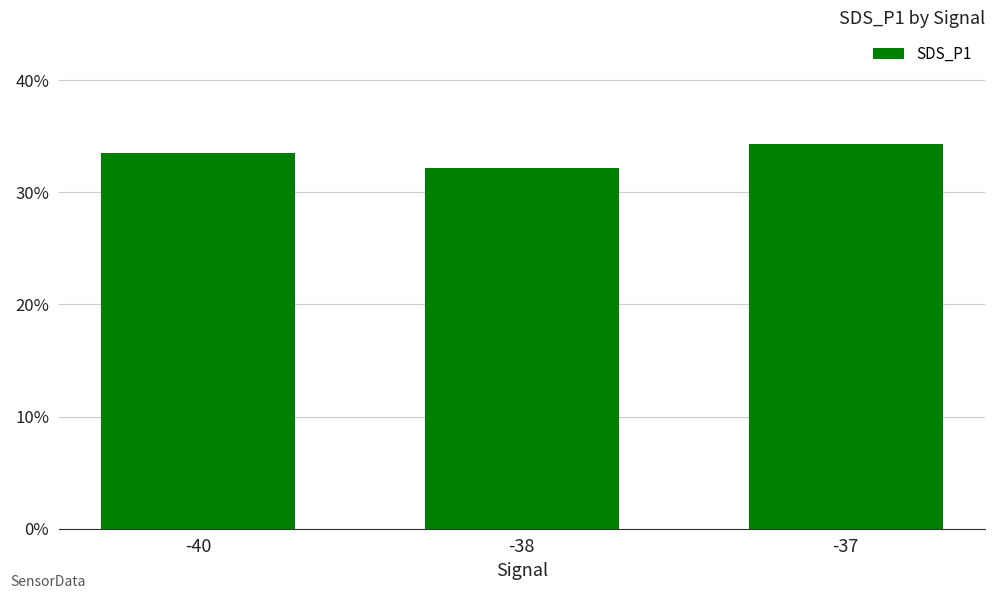

What is the difference between the maximum and minimum values?

2.1